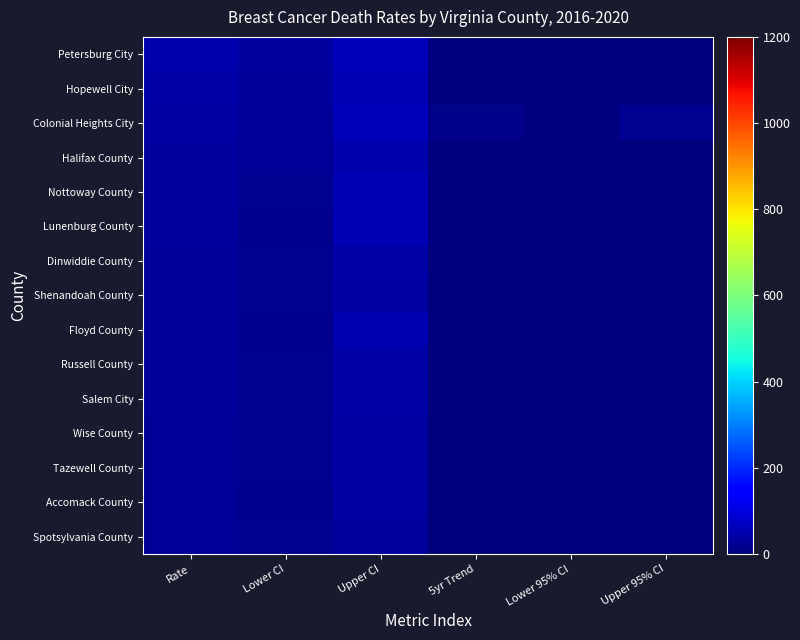

How many distinct data groups are displayed?

15